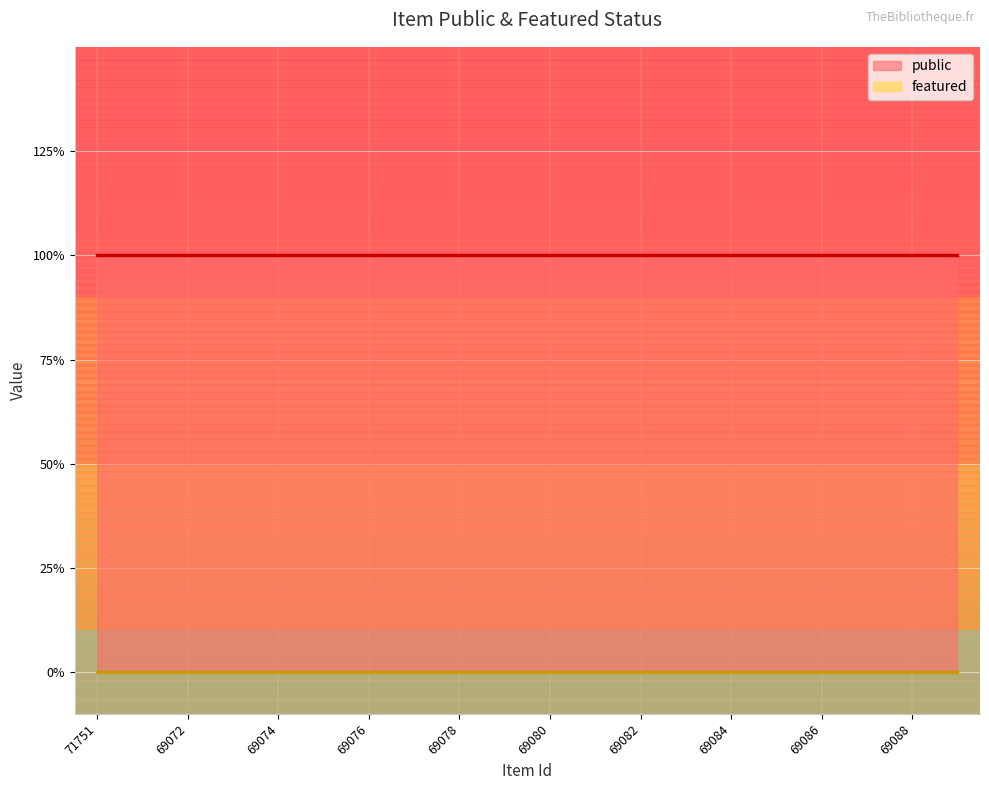

True or false: featured and public cross at least once.

False